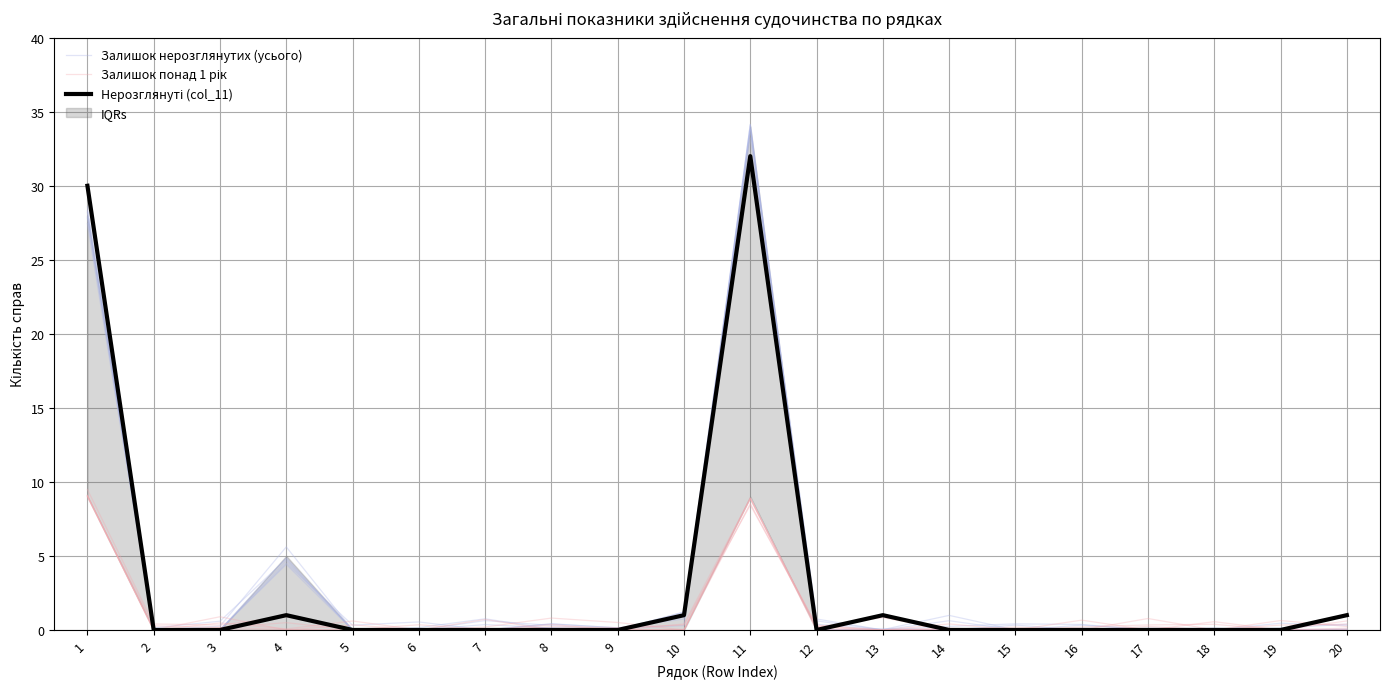

Is the value of Залишок нерозглянутих (усього) at 15 greater than the value of Нерозглянуті (col_11) at 17?

No